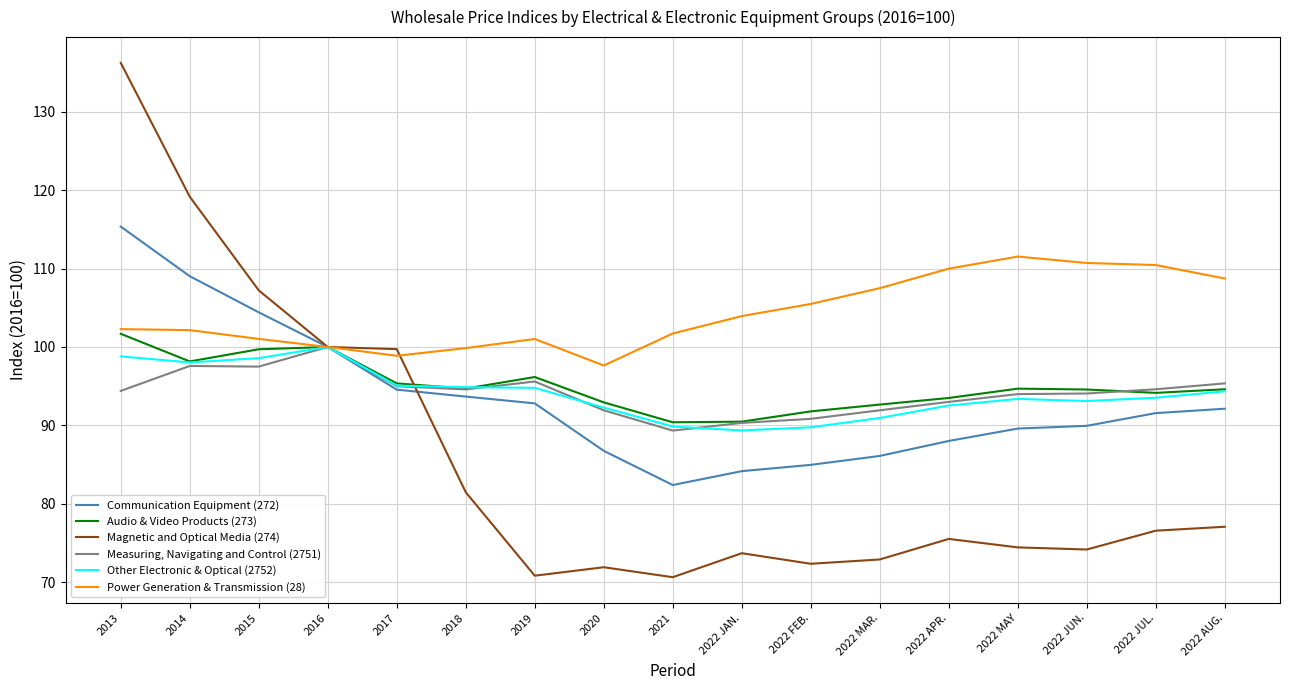

Rank the series at 2015 from highest to lowest value.

Magnetic and Optical Media (274), Communication Equipment (272), Power Generation & Transmission (28), Audio & Video Products (273), Other Electronic & Optical (2752), Measuring, Navigating and Control (2751)